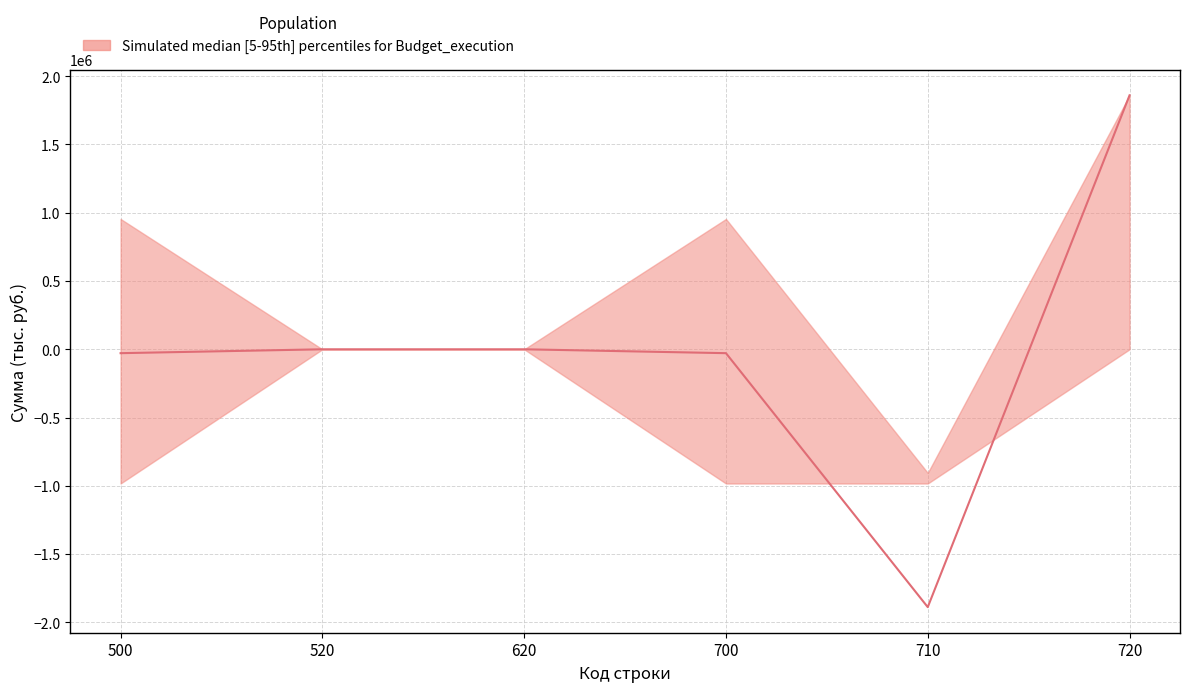

True or false: upper has a value of 1029453.3 at 620.

False